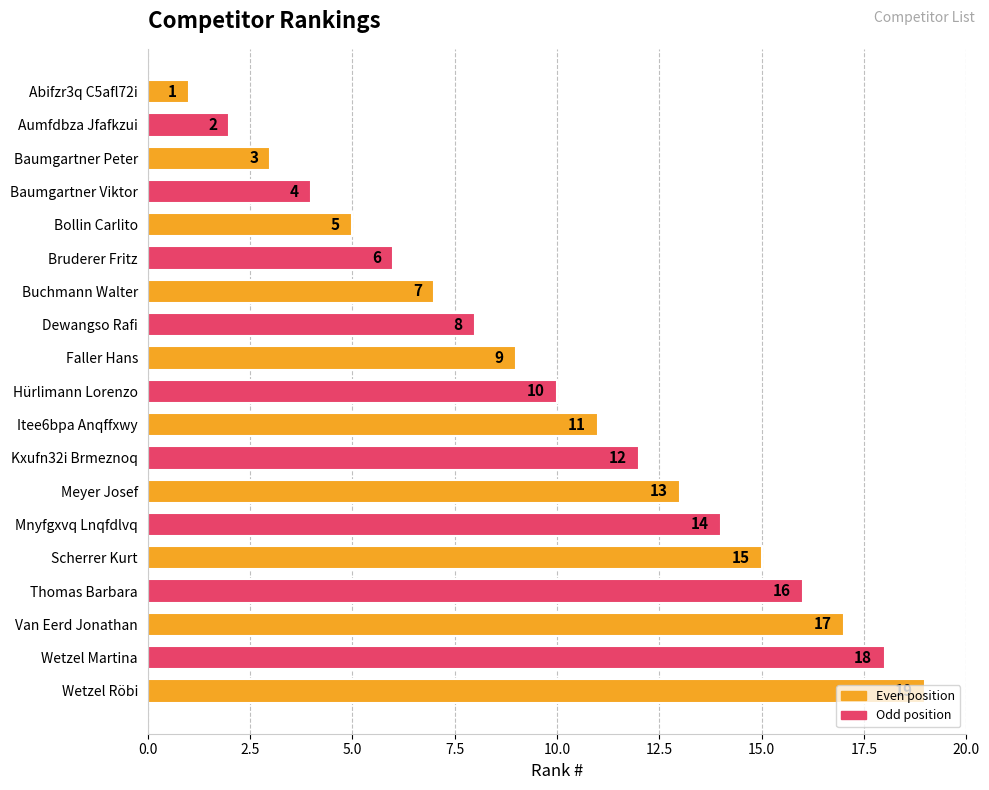

Rank the categories by value from highest to lowest.

Wetzel Röbi, Wetzel Martina, Van Eerd Jonathan, Thomas Barbara, Scherrer Kurt, Mnyfgxvq Lnqfdlvq, Meyer Josef, Kxufn32i Brmeznoq, Itee6bpa Anqffxwy, Hürlimann Lorenzo, Faller Hans, Dewangso Rafi, Buchmann Walter, Bruderer Fritz, Bollin Carlito, Baumgartner Viktor, Baumgartner Peter, Aumfdbza Jfafkzui, Abifzr3q C5afl72i